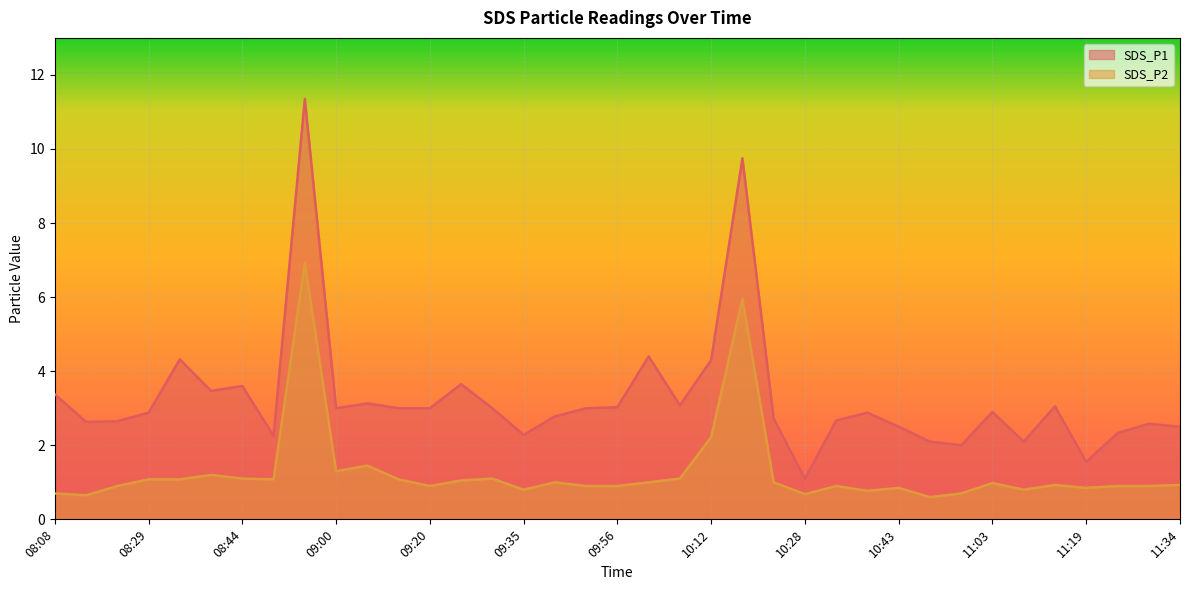

The SDS_P2 series shows 1.1 at 09:15. True or false?

True